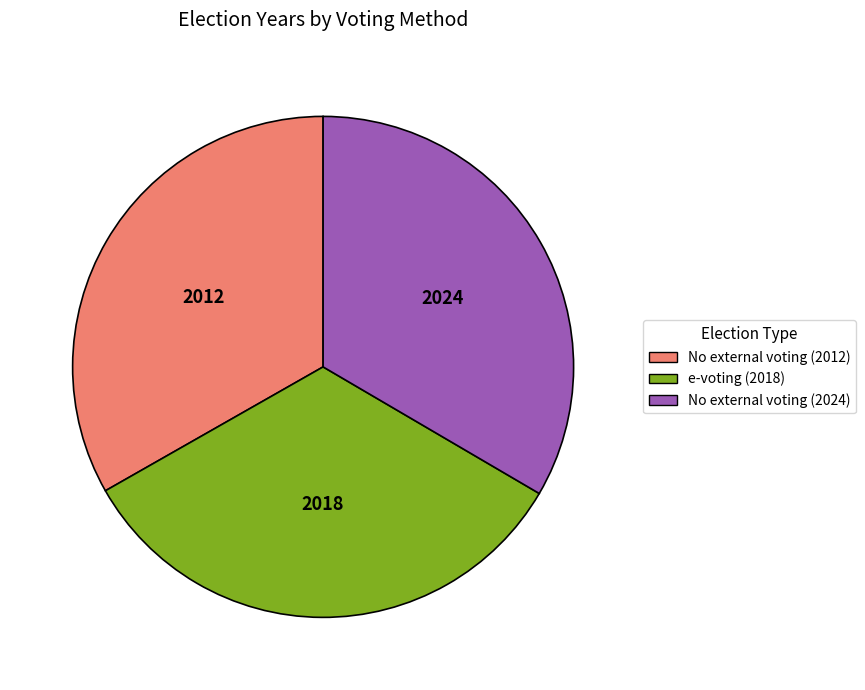

Is there a majority slice in this chart?

No